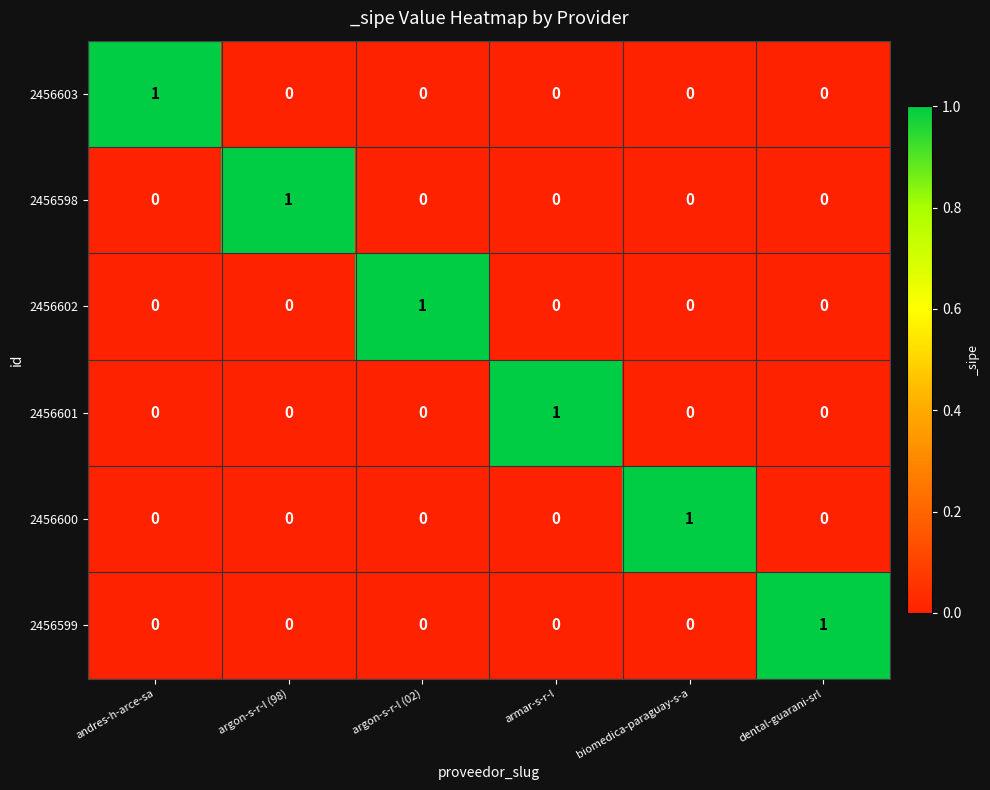

Count the 2456598 values in the range 0 to 1.

6